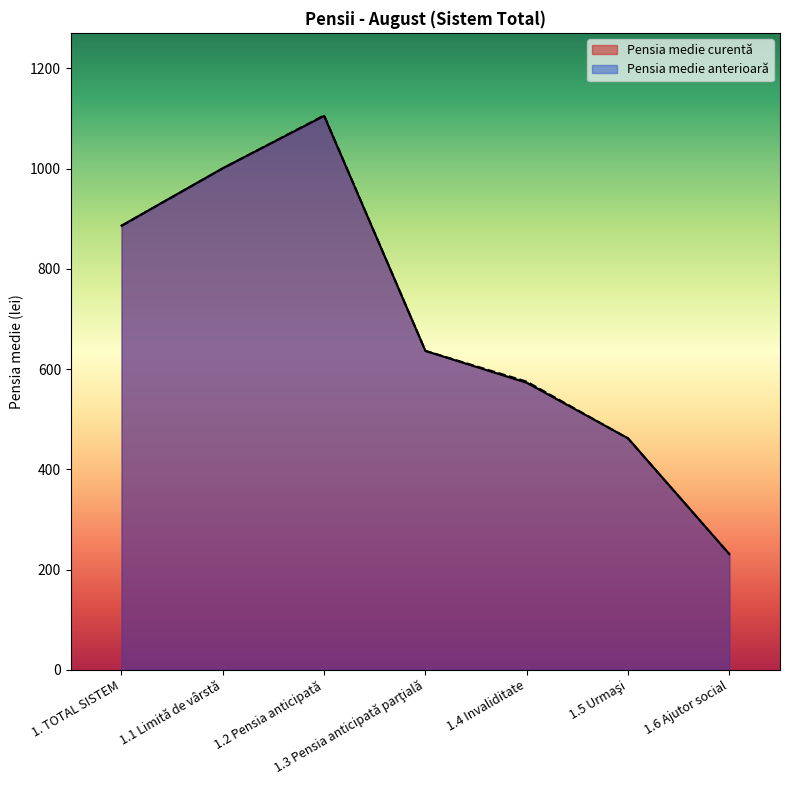

Rank the series at 1.2 Pensia anticipată from lowest to highest value.

Pensia medie curentă, Pensia medie anterioară